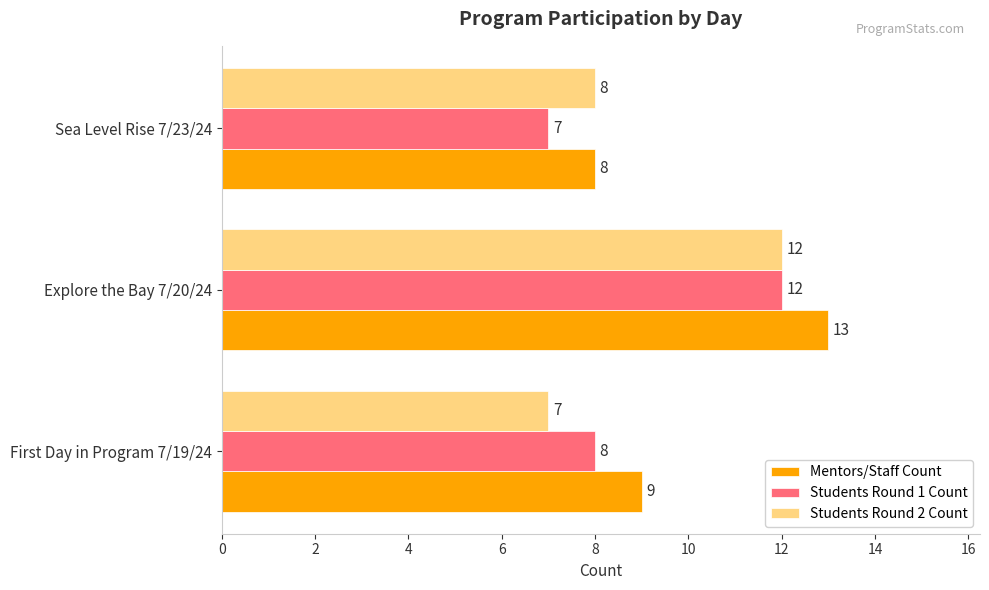

Is it true that Students Round 2 Count equals 8 at Sea Level Rise 7/23/24?

True